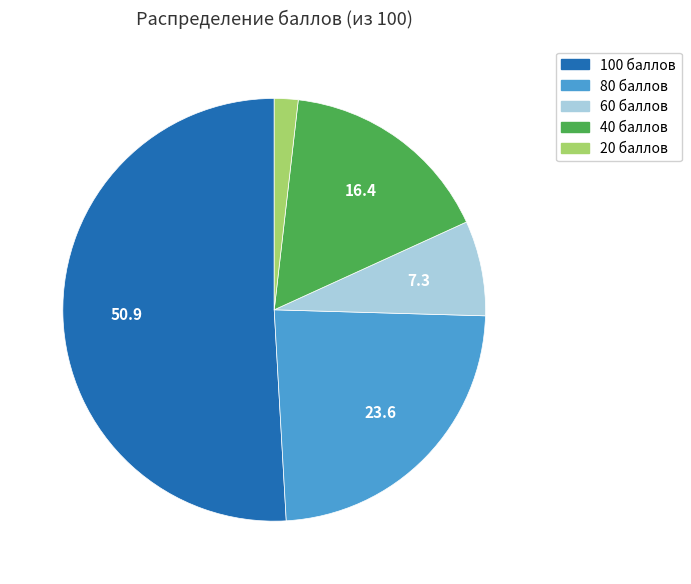

Which slice is the smallest?

20